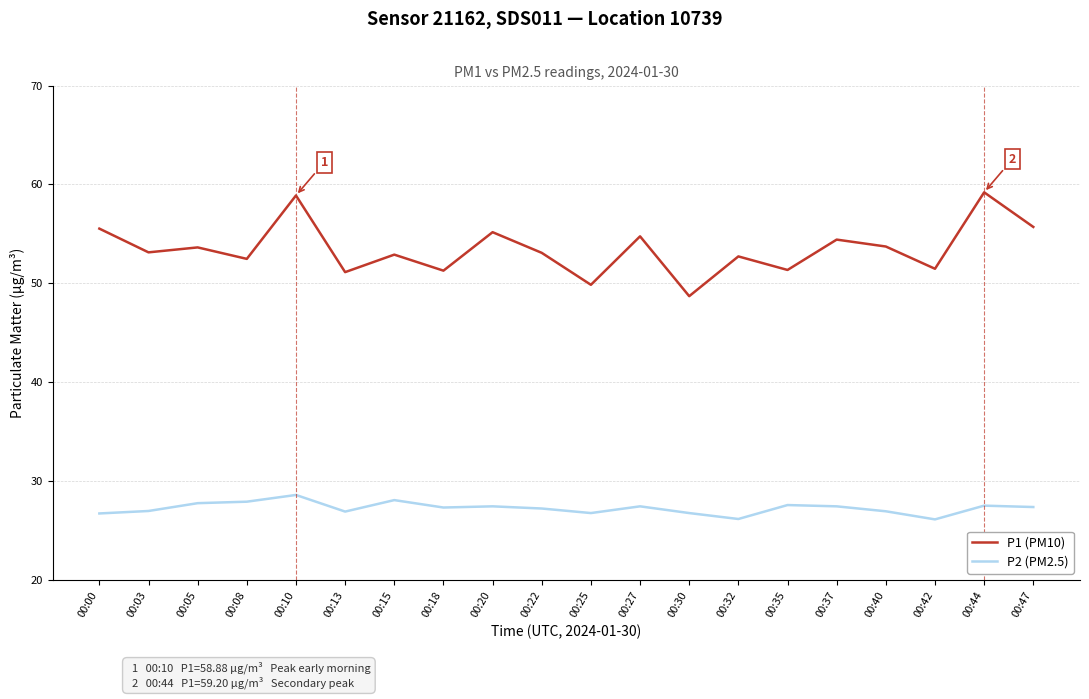

How many categories are shown in the chart?

20